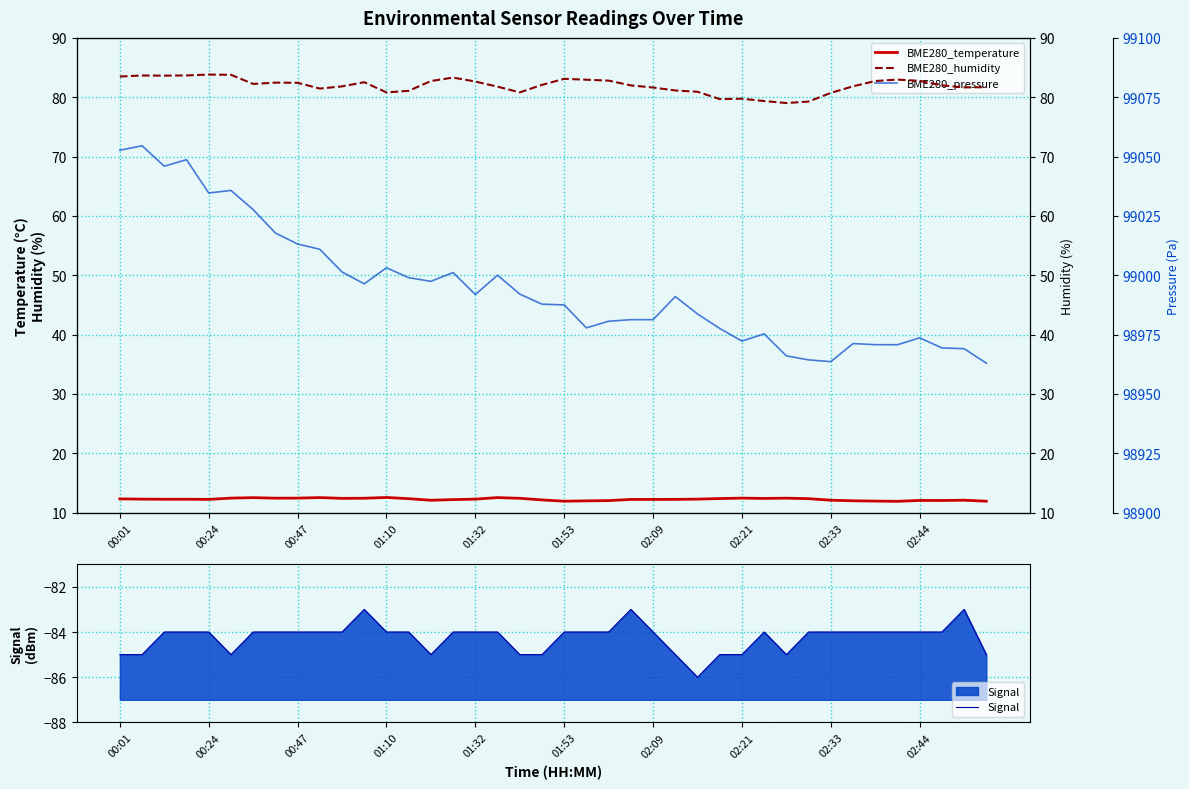

What is the lowest value of the Signal series?

-86